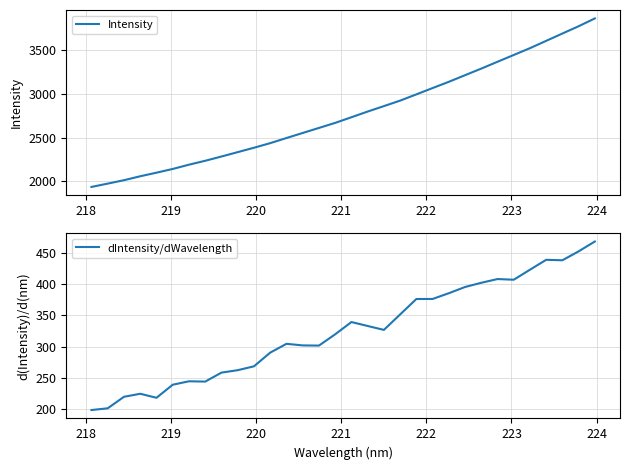

Reading left to right, what are all the values shown in this chart?

Intensity: 1935.4	1973.4	2012.5	2057.5	2098.5	2141.0	2189.9	2234.6	2283.3	2333.5	2383.7	2436.2	2494.7	2552.6	2610.1	2667.9	2732.3	2797.5	2859.6	2922.3	2993.8	3066.1	3137.5	3213.2	3288.5	3366.7	3444.3	3522.1	3605.8	3689.6	3772.9	3862.2
dIntensity/dWavelength: 198.8	201.6	220.0	224.8	218.4	239.3	244.8	244.3	258.6	262.5	268.7	290.6	304.6	302.1	301.8	319.9	339.5	333.2	326.9	351.6	376.3	376.4	385.5	395.5	402.2	408.2	407.1	423.1	438.9	438.2	452.5	468.2